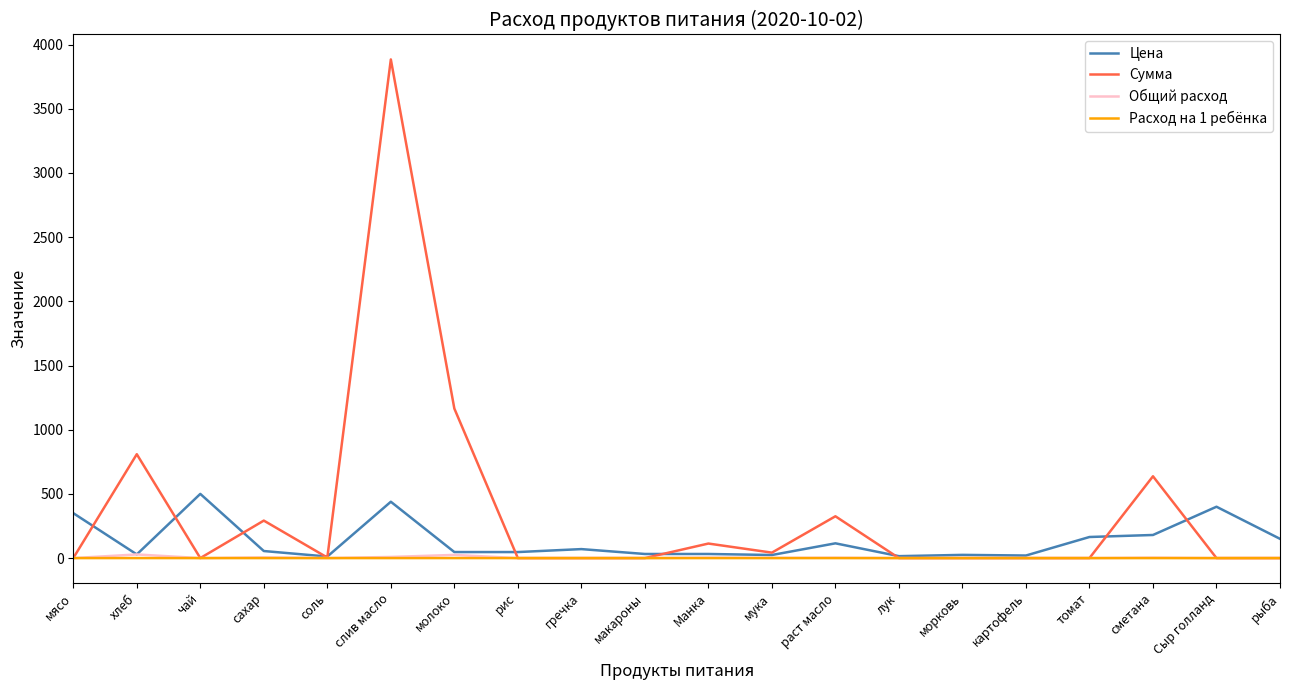

The value of Общий расход at рыба is 0.0. True or false?

True